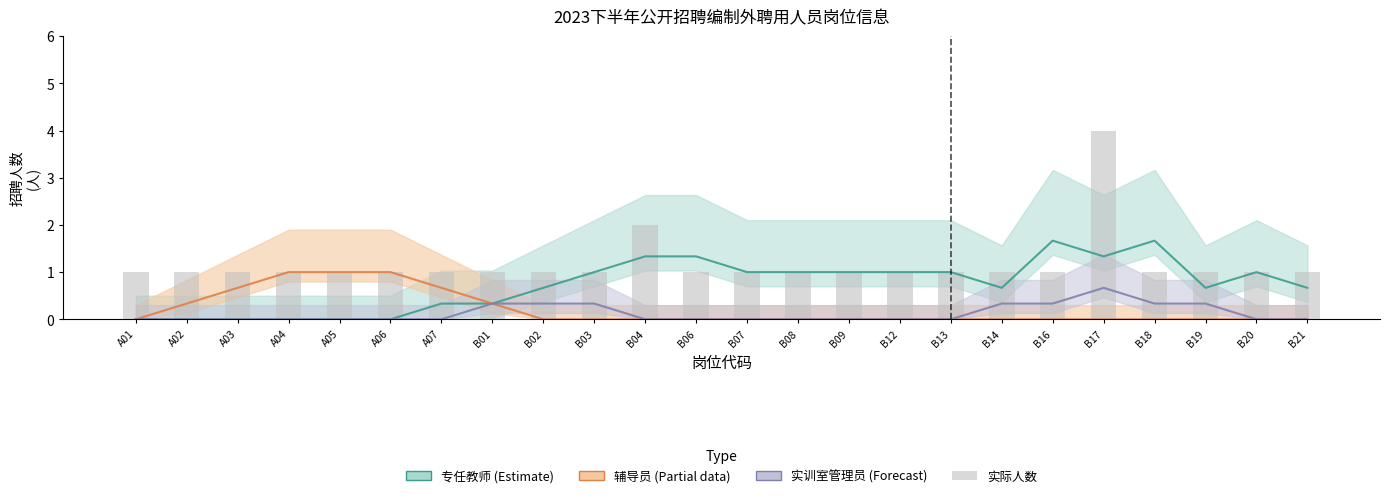

Reading left to right, transcribe all the data shown in this chart.

A01=1	A02=1	A03=1	A04=1	A05=1	A06=1	A07=1	B01=1	B02=1	B03=1	B04=2	B06=1	B07=1	B08=1	B09=1	B12=1	B13=1	B14=1	B16=1	B17=4	B18=1	B19=1	B20=1	B21=1